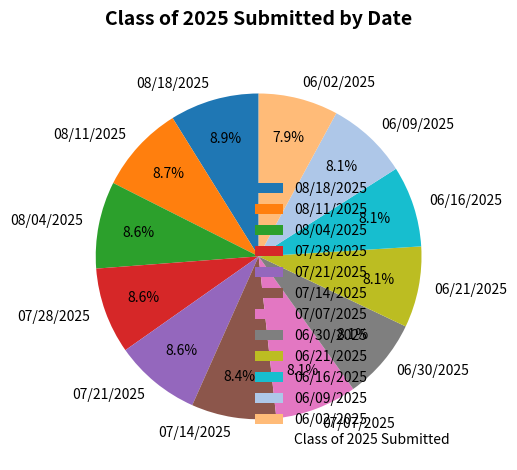

What is the total percentage of 06/16/2025 and 08/11/2025?

16.8%